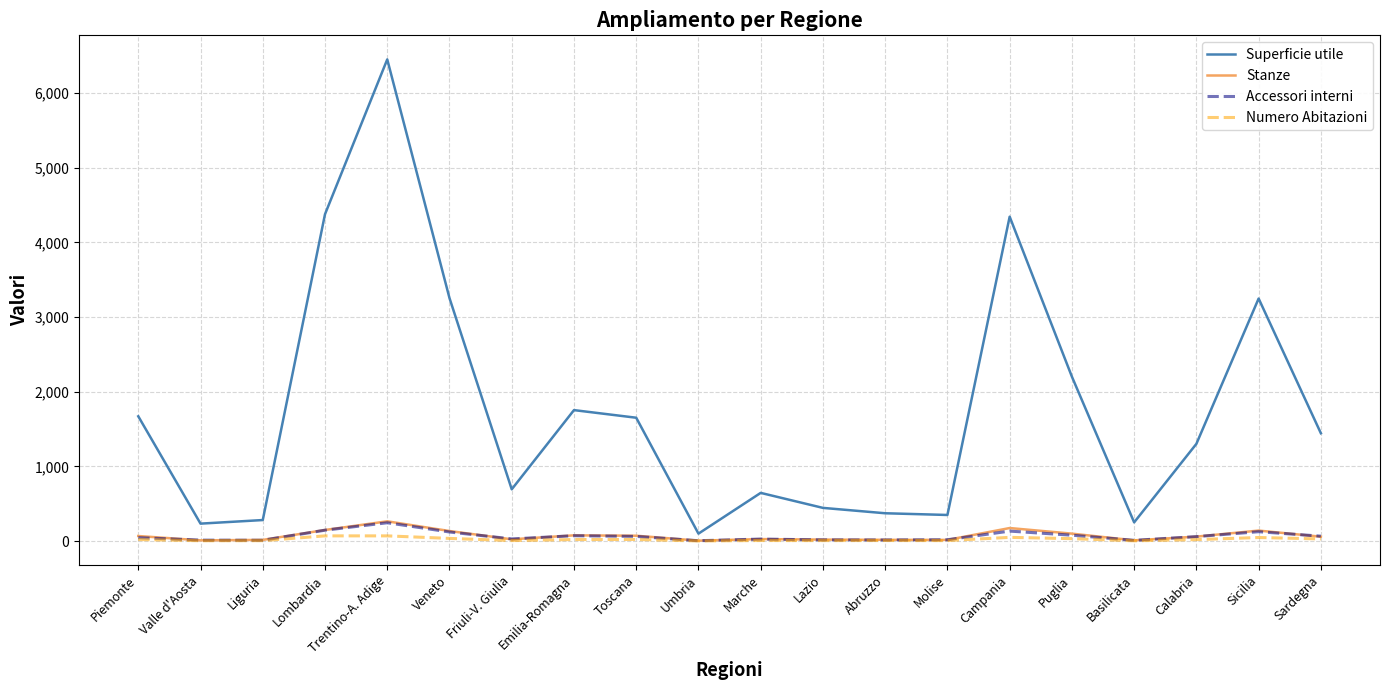

At which category is the sum across all series the highest?

Trentino-A. Adige